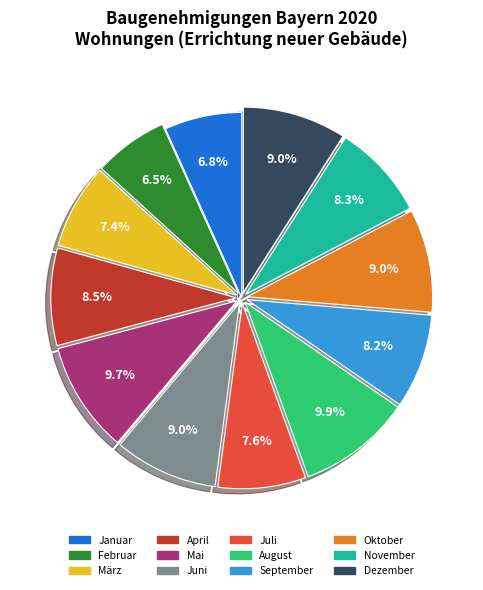

Does Dezember account for over 50% of the chart?

No